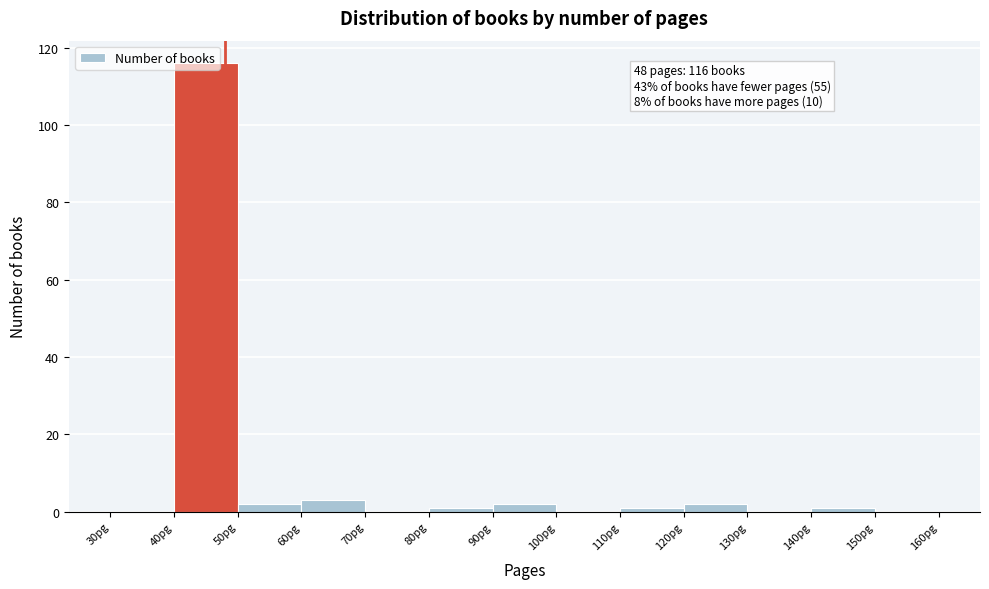

Which range on the x-axis has the tallest bar?

40 to 50